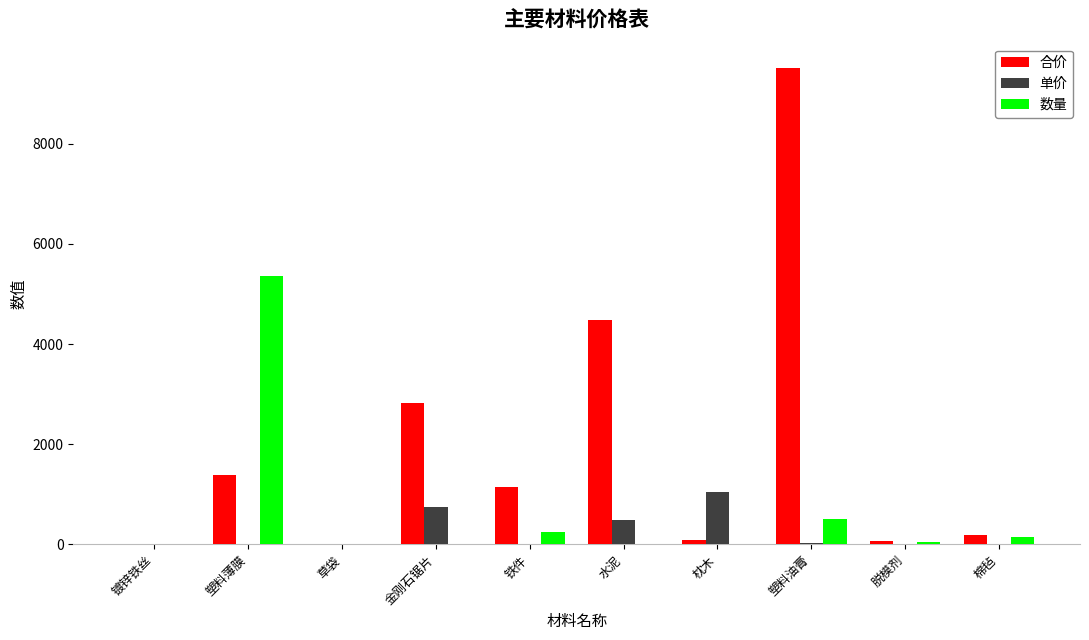

Between 枕木 and 塑料油膏, which series saw the biggest shift?

合价